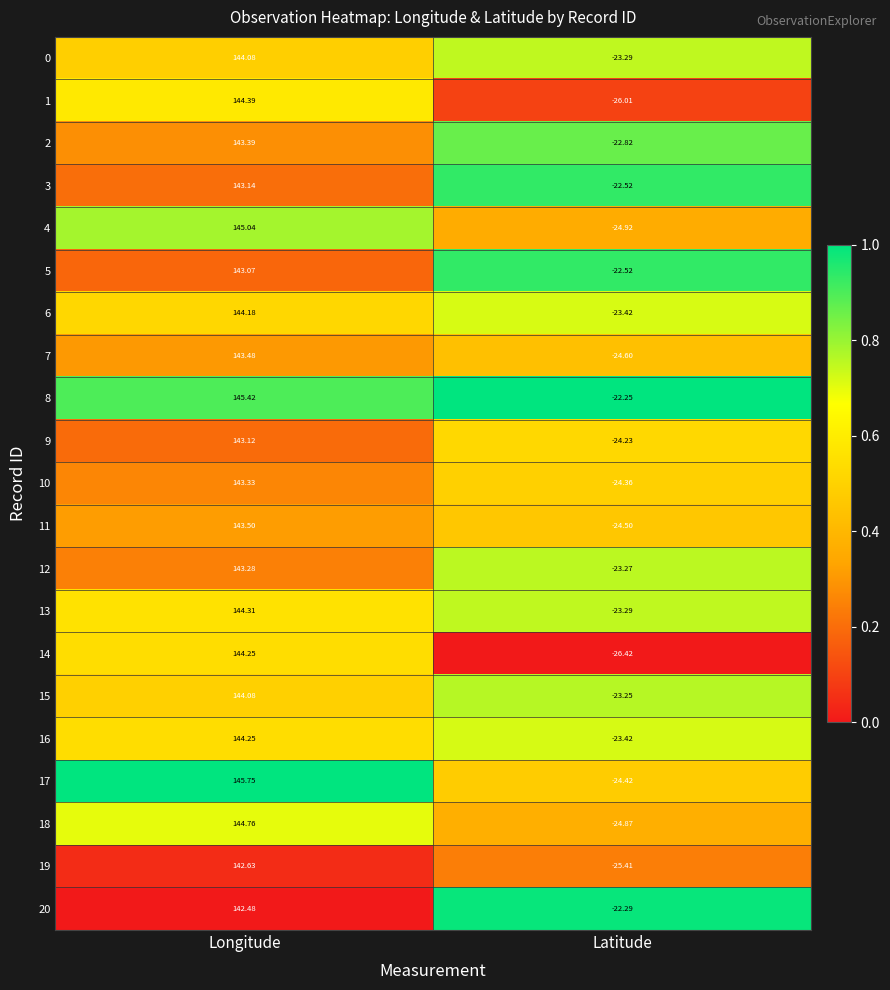

Is the value of 18 at Latitude greater than the value of 20 at Longitude?

No